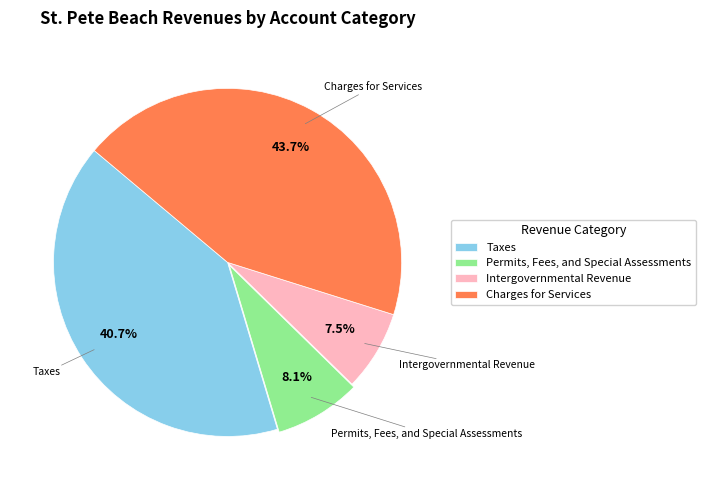

What is the ratio of the value at Permits, Fees, and Special Assessments to the value at Intergovernmental Revenue?

1.1